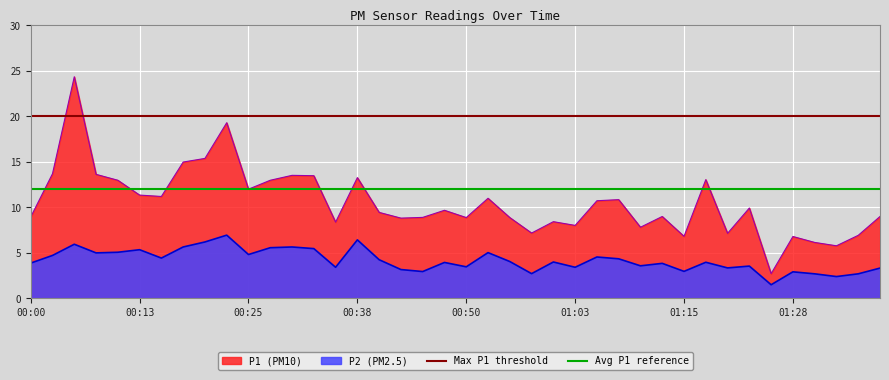

True or false: P1 (PM10) has a value of 6.8 at 01:28.

True